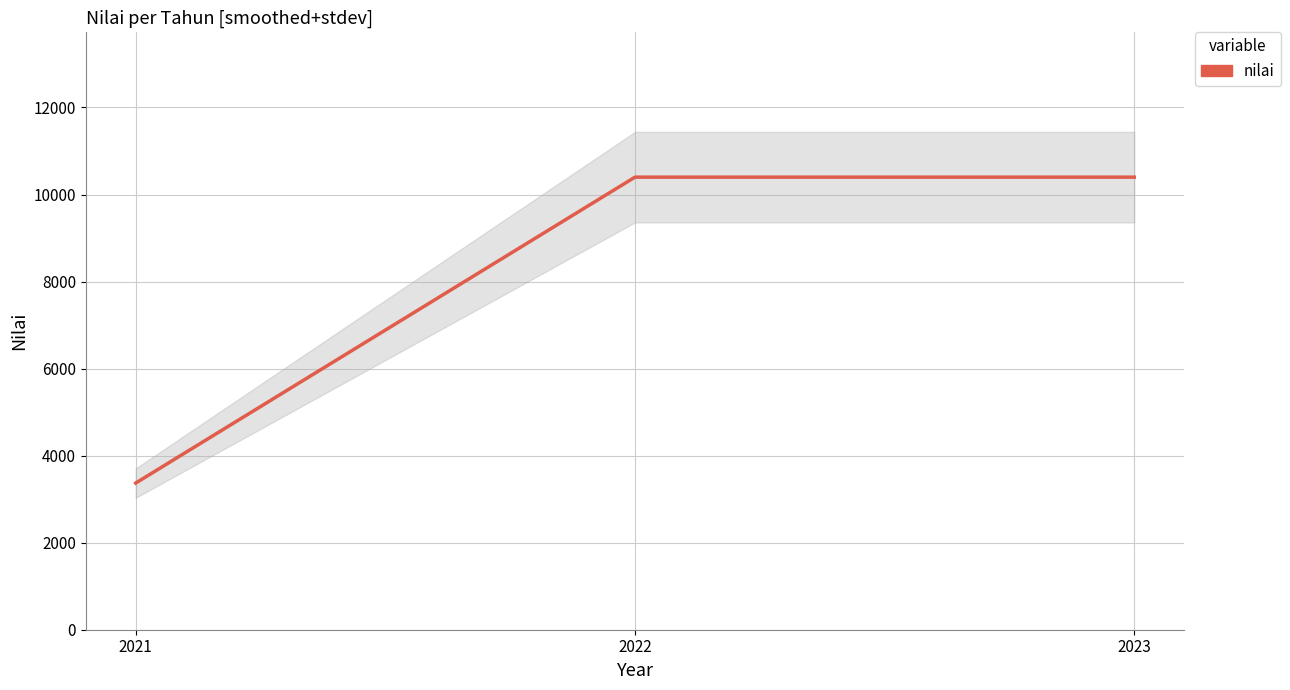

How many series are shown in this chart?

1